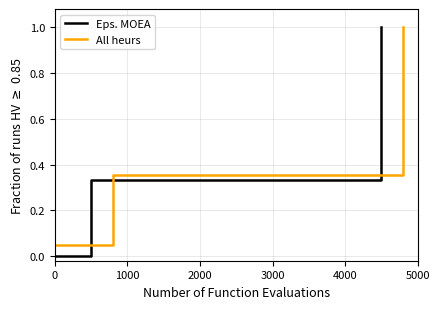

True or false: Eps. MOEA has more than 2 interior local peaks.

False